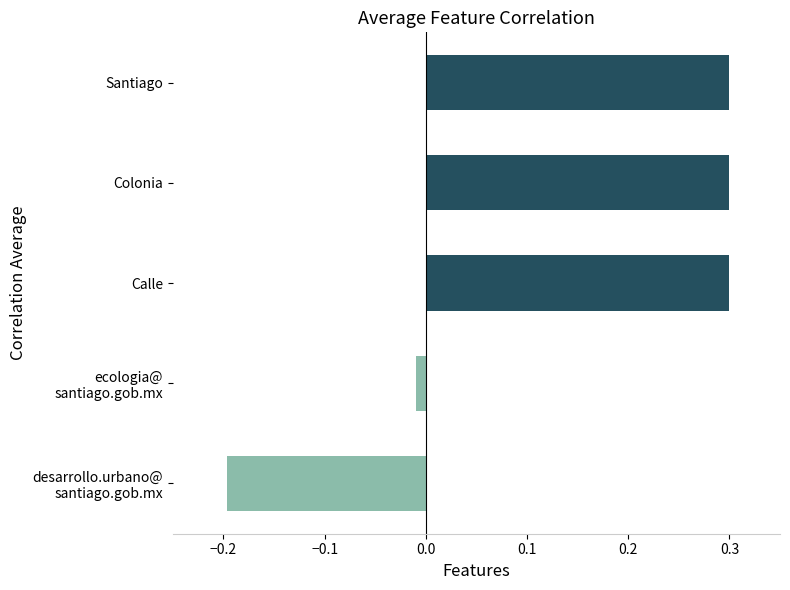

What is the sum of all values?

0.7